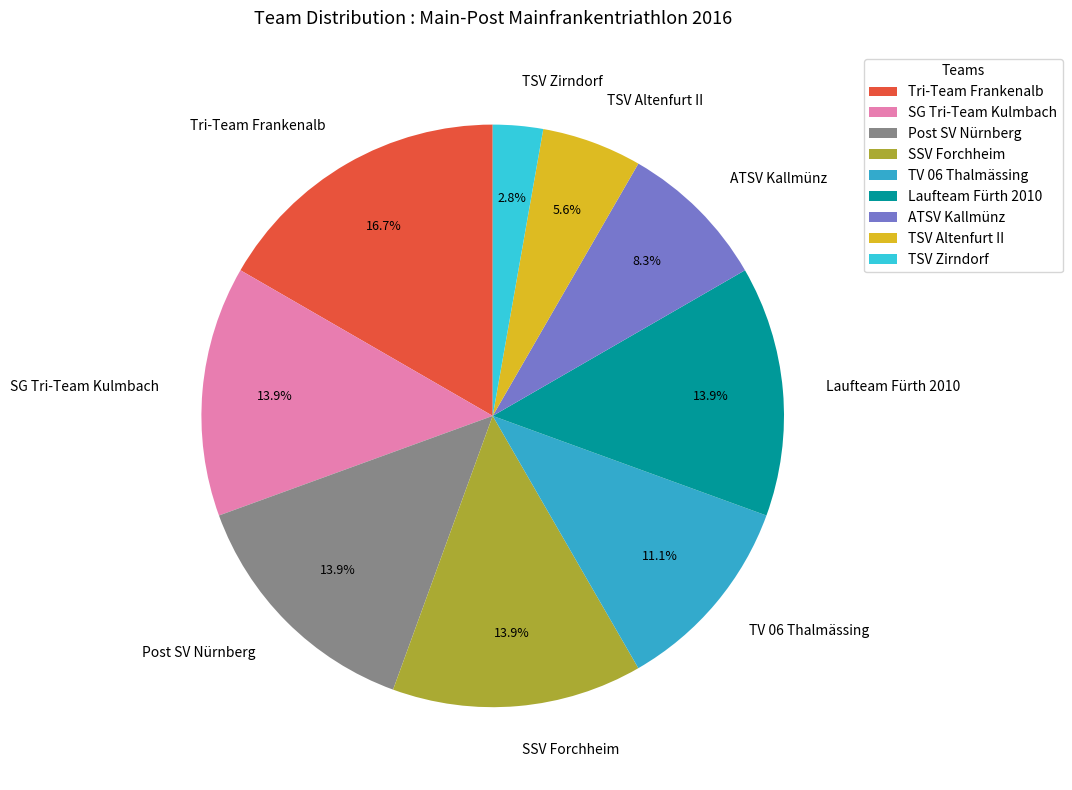

What percentage is the Post SV Nürnberg slice, to the nearest percent?

14%